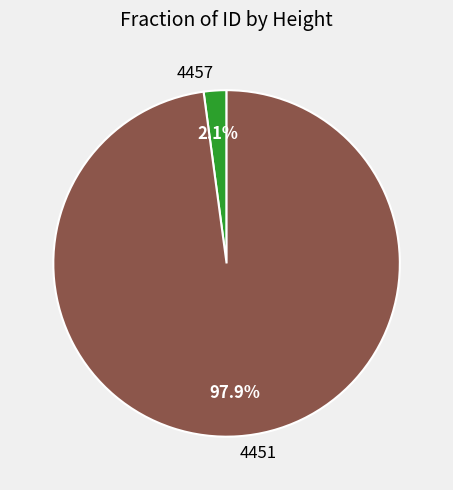

To the nearest percent, what is the difference between the largest and smallest slice percentages?

96%